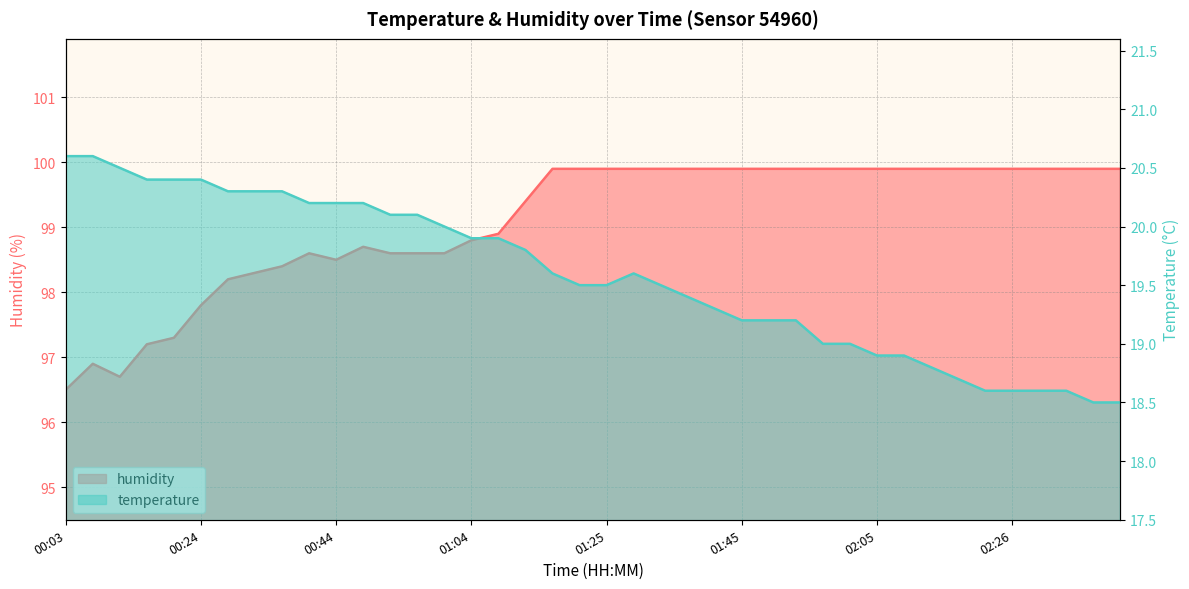

True or false: humidity and temperature cross at least once.

False